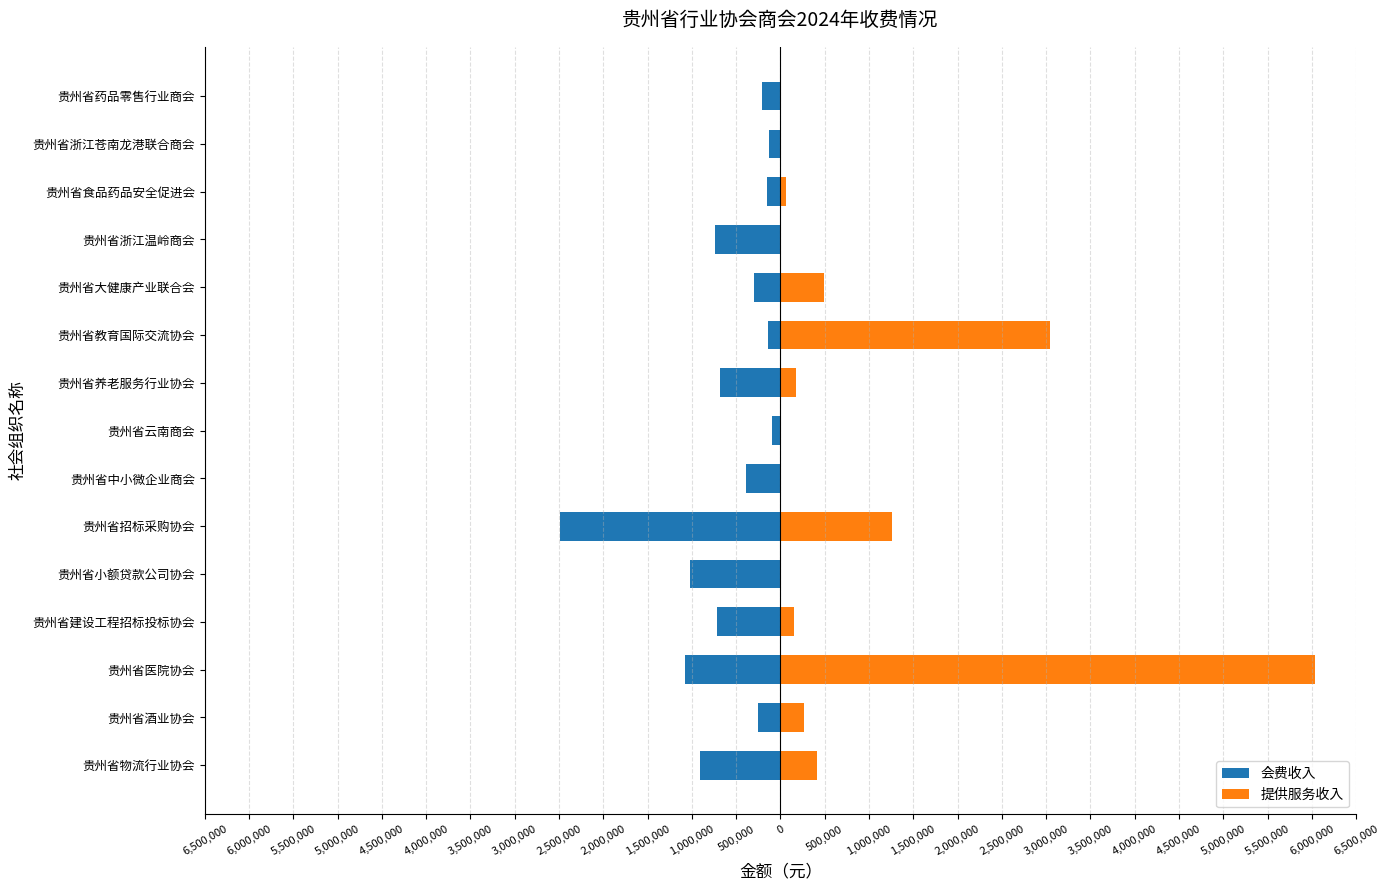

What is the sum of all 会费收入 values?

-9319255.0